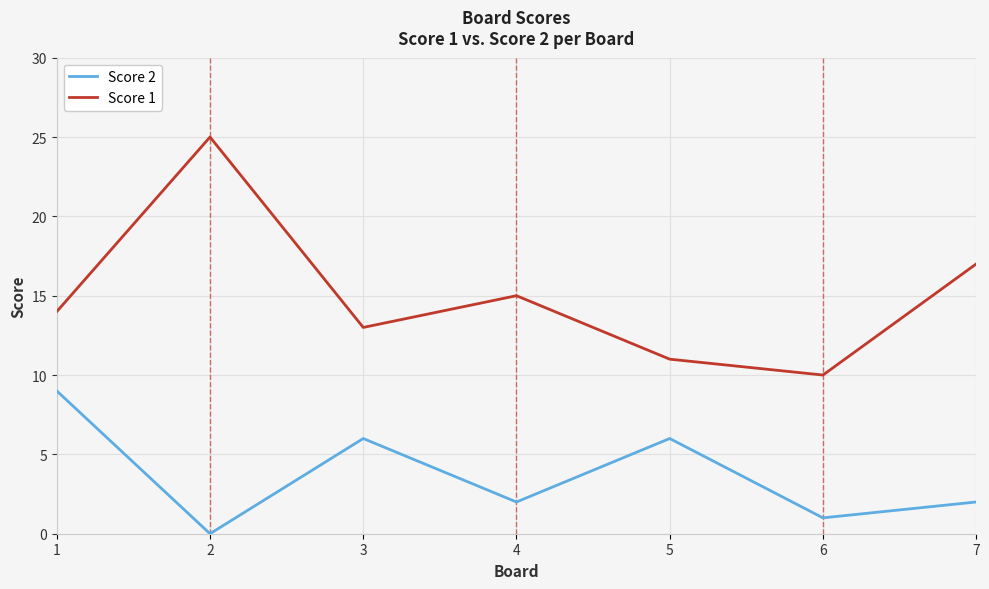

At which label does Score 1 reach its peak?

2